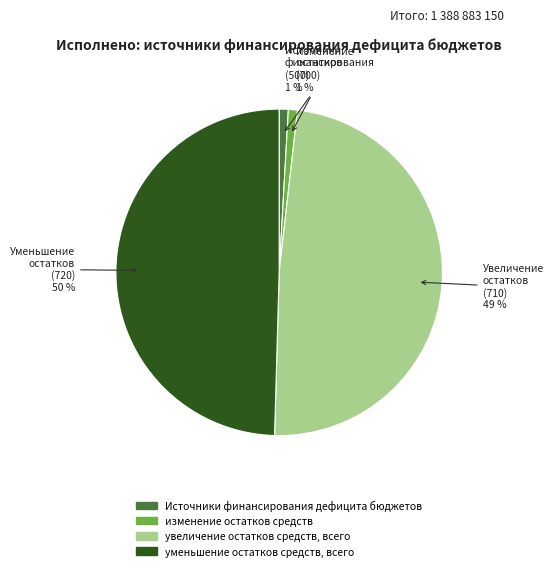

Is it true that уменьшение остатков средств, всего is 59% of the pie?

False